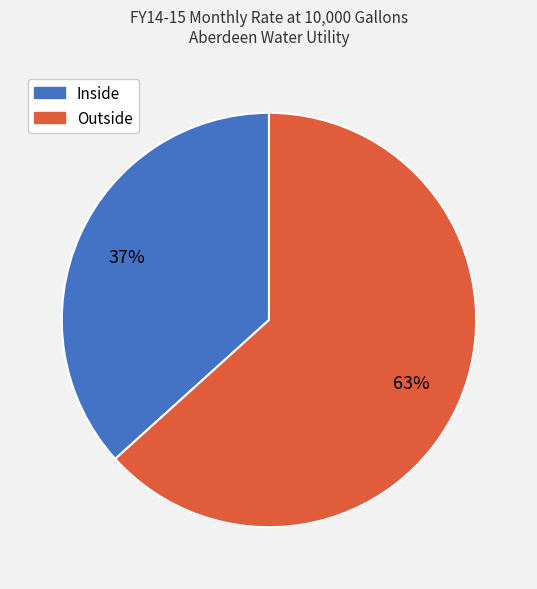

Rank the categories by value from lowest to highest.

Inside, Outside